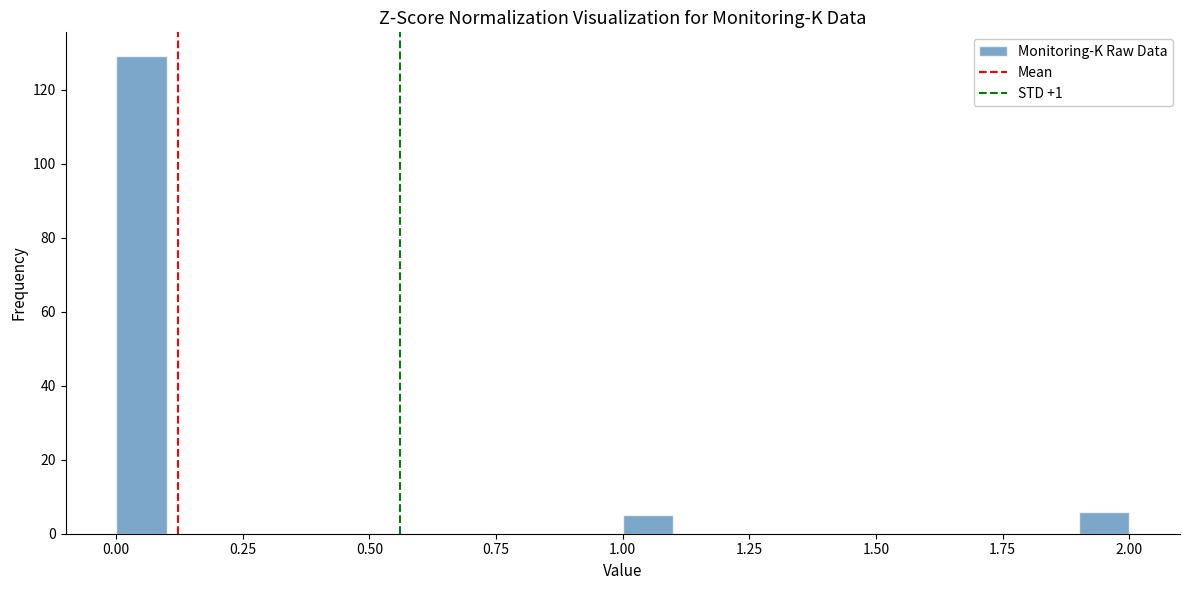

Read against the x-axis, roughly where is the centre of the tallest bar?

0.05